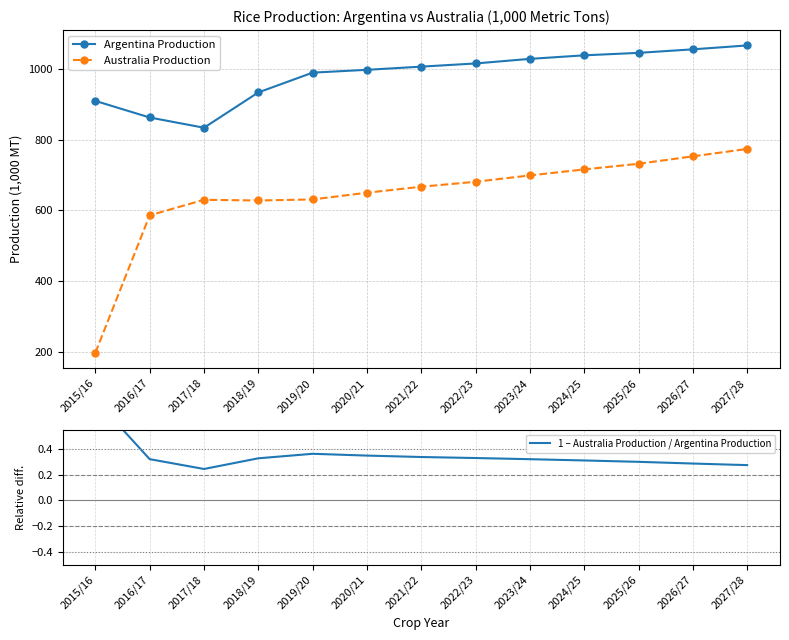

At which category is the sum across all series the highest?

2027/28